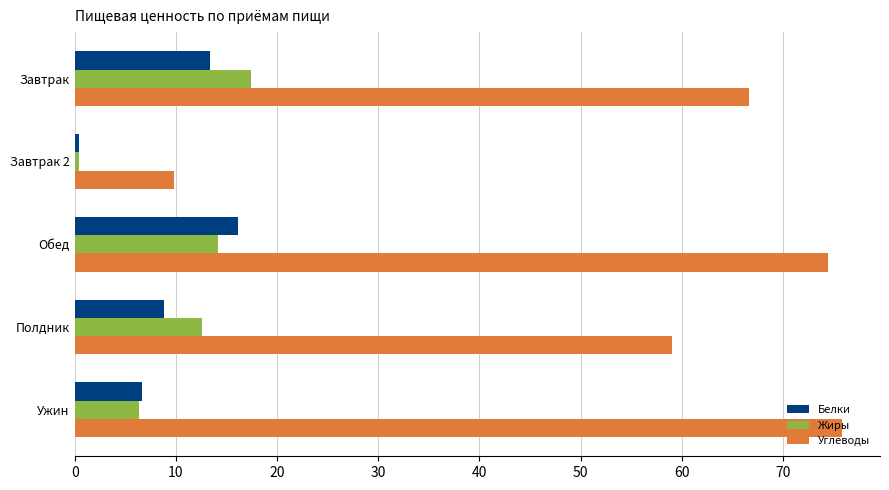

What value does the Углеводы series have at Ужин?

75.8